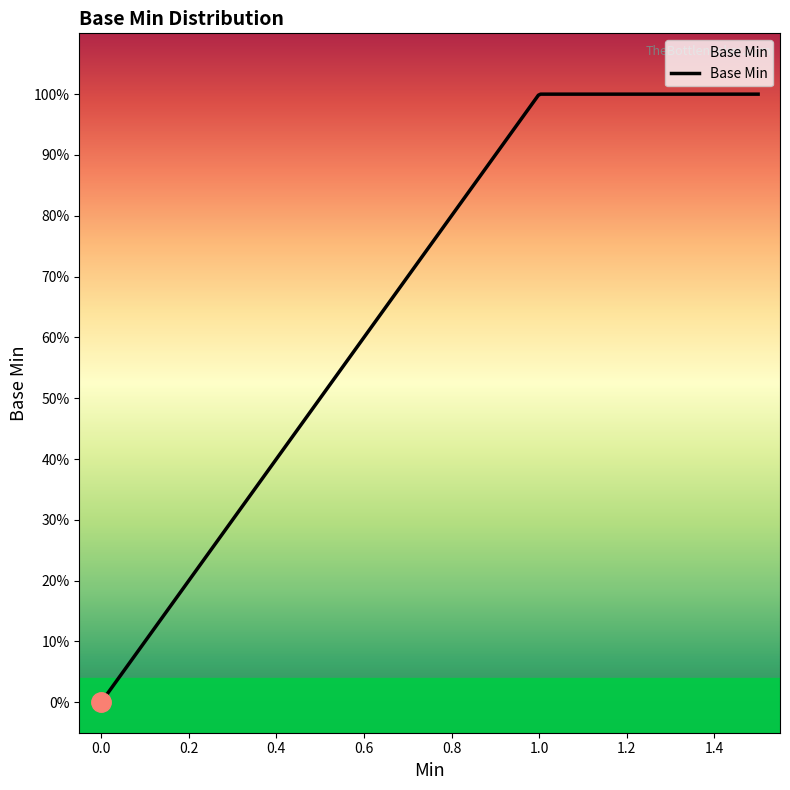

Does the chart display data point markers on the line(s)?

No